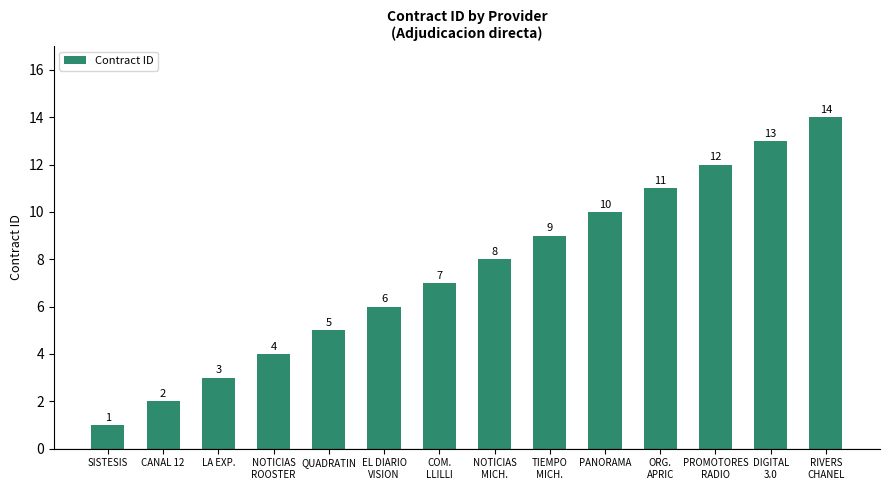

List the labels in order of value, smallest first.

SISTESIS, CANAL 12, LA EXP., NOTICIAS
ROOSTER, QUADRATIN, EL DIARIO
VISION, COM.
LLILLI, NOTICIAS
MICH., TIEMPO
MICH., PANORAMA, ORG.
APRIC, PROMOTORES
RADIO, DIGITAL
3.0, RIVERS
CHANEL